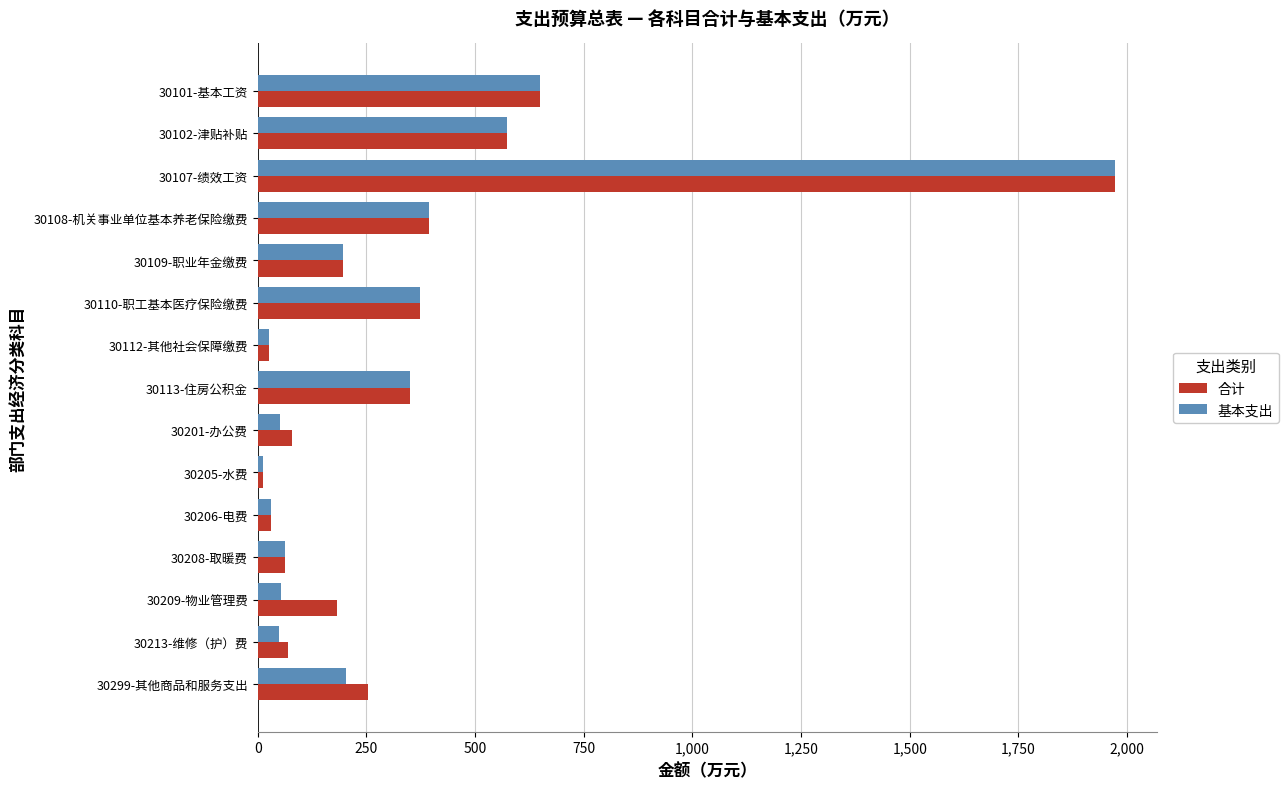

Rank the series at 30209-物业管理费 from highest to lowest value.

合计, 基本支出